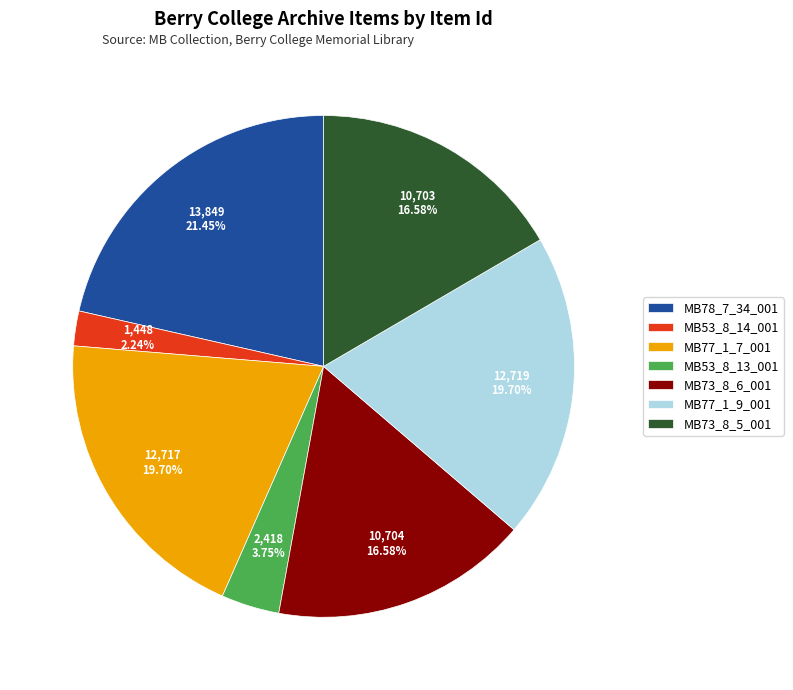

Between MB73_8_5_001 and MB53_8_13_001, which is larger?

MB73_8_5_001